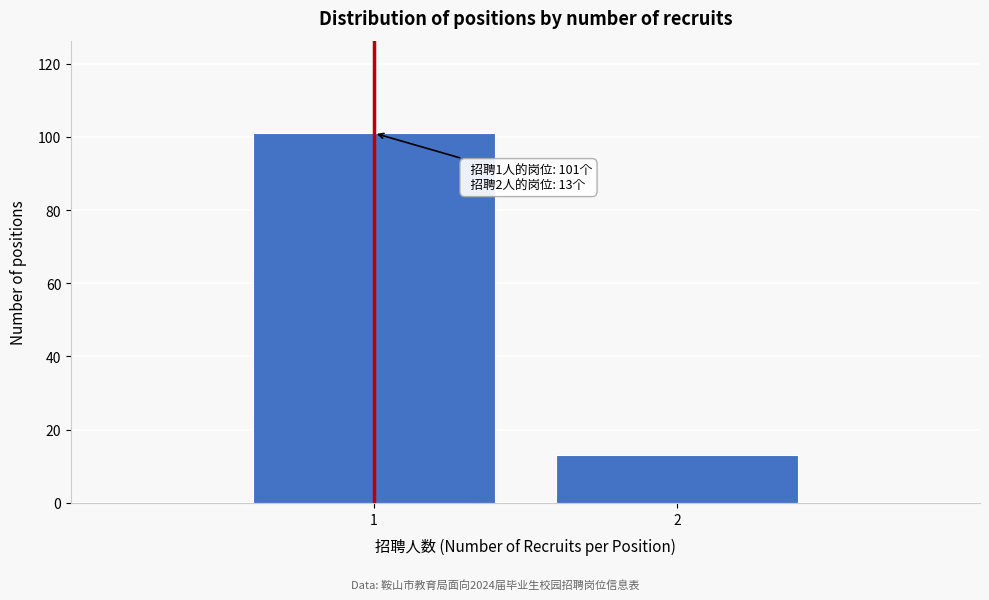

Reading left to right, extract all data points from this chart.

1=101	2=13